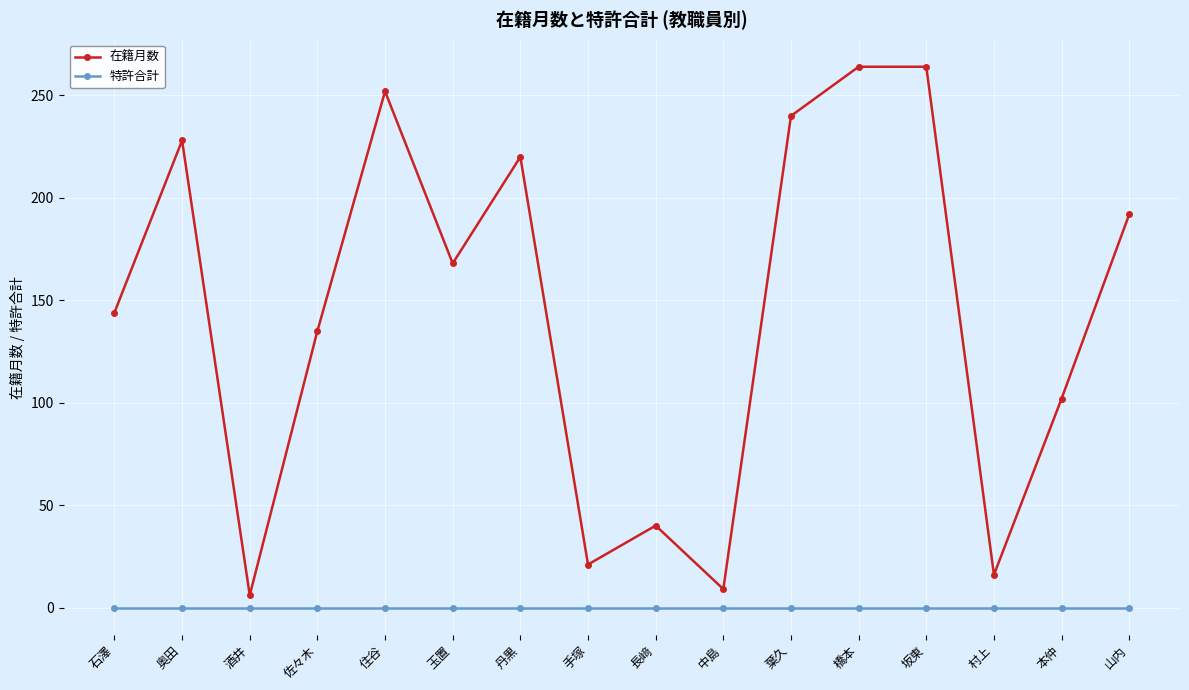

What is the greatest value displayed?

264